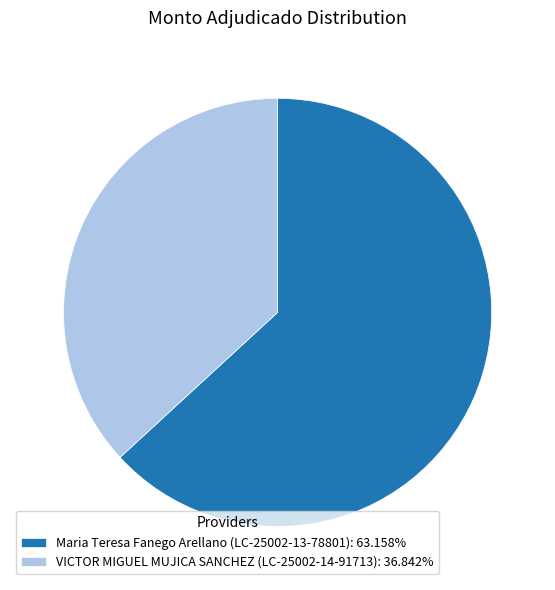

Is the sum of Maria Teresa Fanego Arellano (LC-25002-13-78801): 63.158% and VICTOR MIGUEL MUJICA SANCHEZ (LC-25002-14-91713): 36.842% greater than half?

Yes